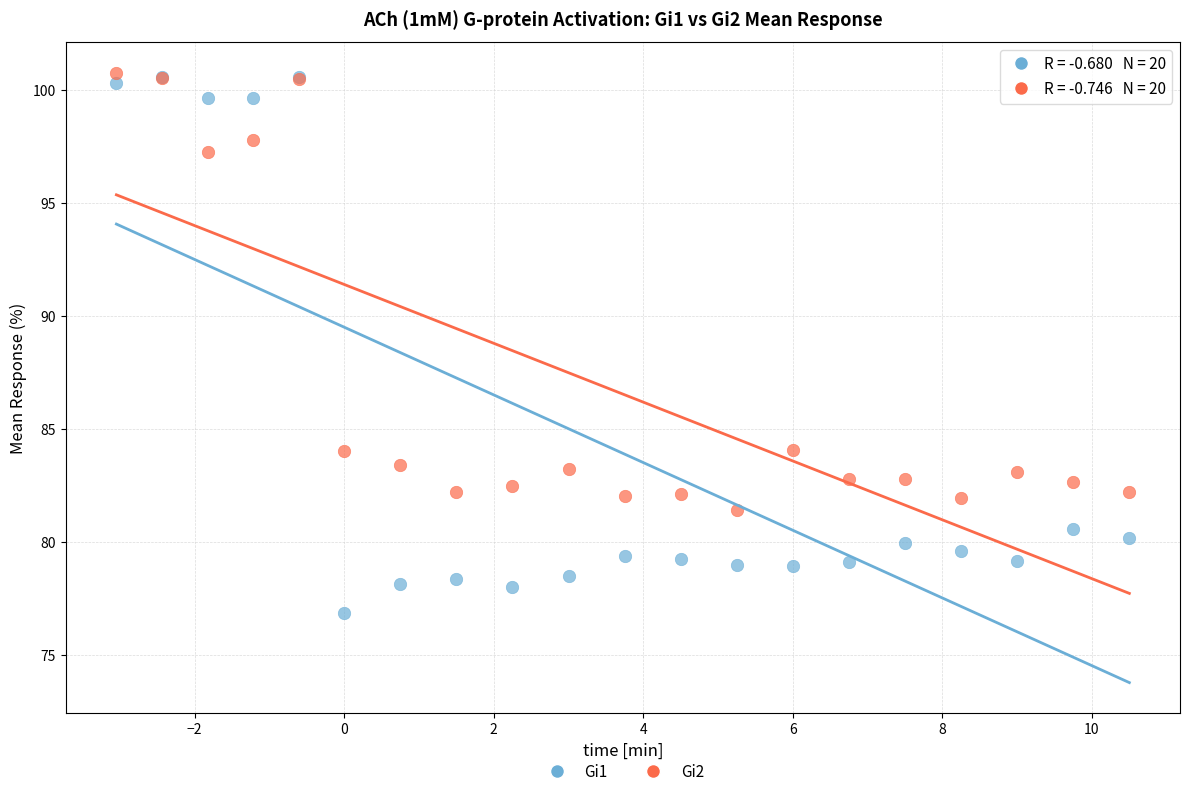

What are all the series names shown in the legend?

Gi1, Gi2